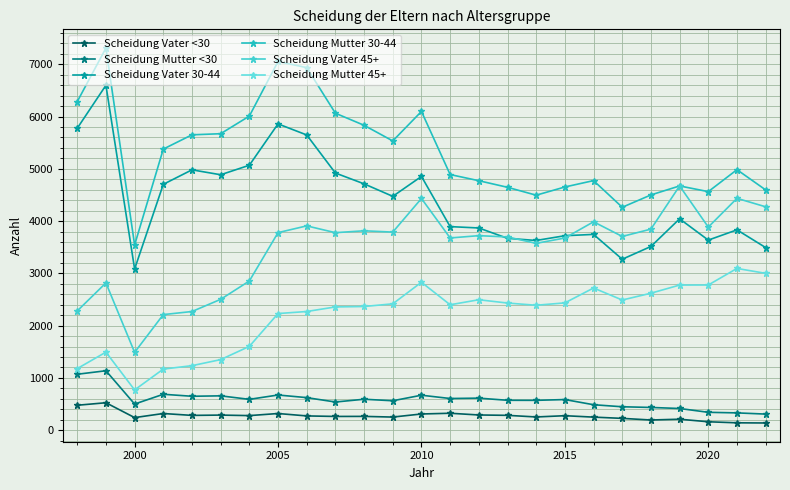

How many distinct data groups are displayed?

6